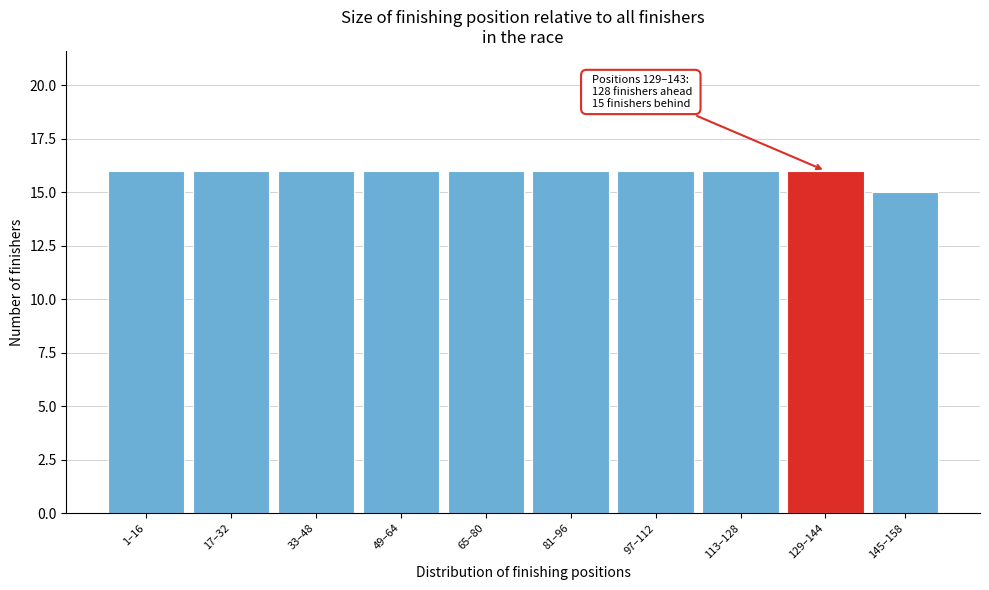

Reading right to left, extract all data points from this chart.

145–158=15	129–144=16	113–128=16	97–112=16	81–96=16	65–80=16	49–64=16	33–48=16	17–32=16	1–16=16